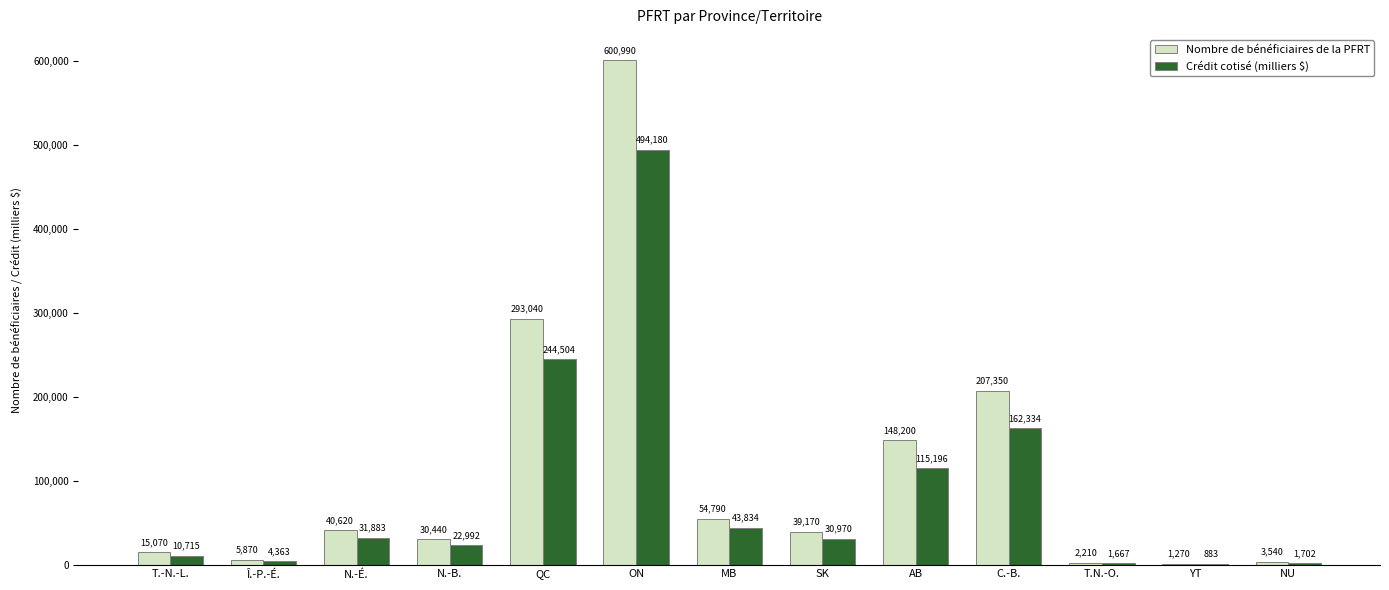

What is the spread (max minus min) of values at T.N.-O.?

543